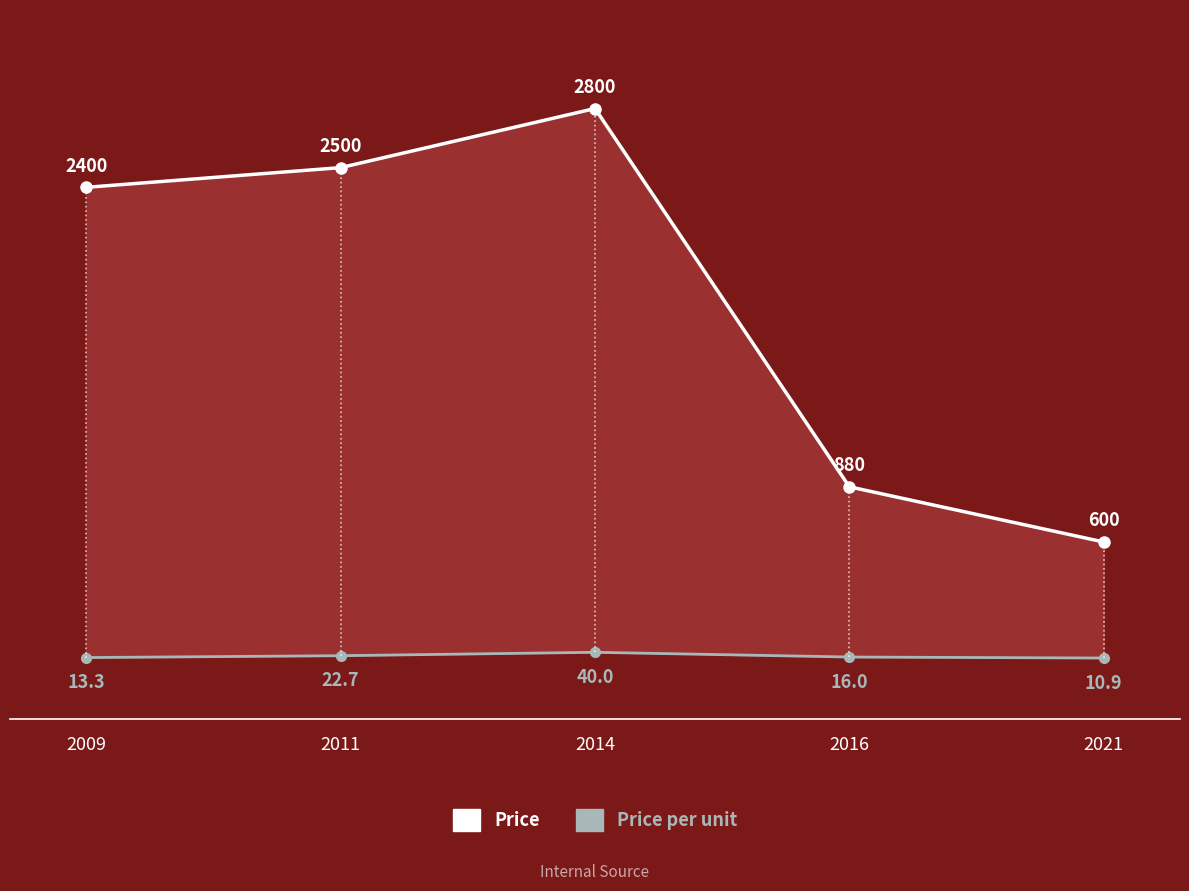

How many values in the Price series are below 2400?

2